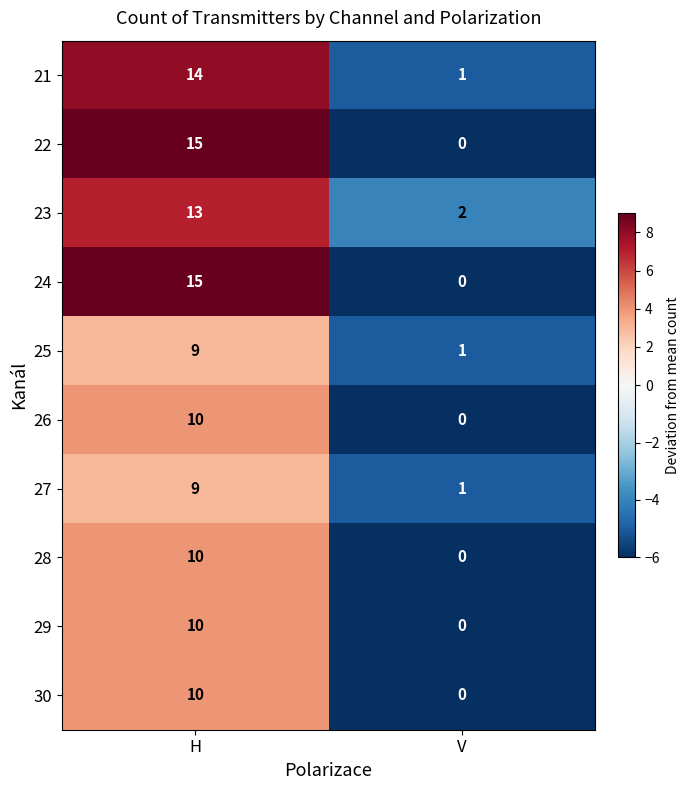

Reading left to right, transcribe all the data shown in this chart.

21: H=14	V=1
22: H=15	V=0
23: H=13	V=2
24: H=15	V=0
25: H=9	V=1
26: H=10	V=0
27: H=9	V=1
28: H=10	V=0
29: H=10	V=0
30: H=10	V=0